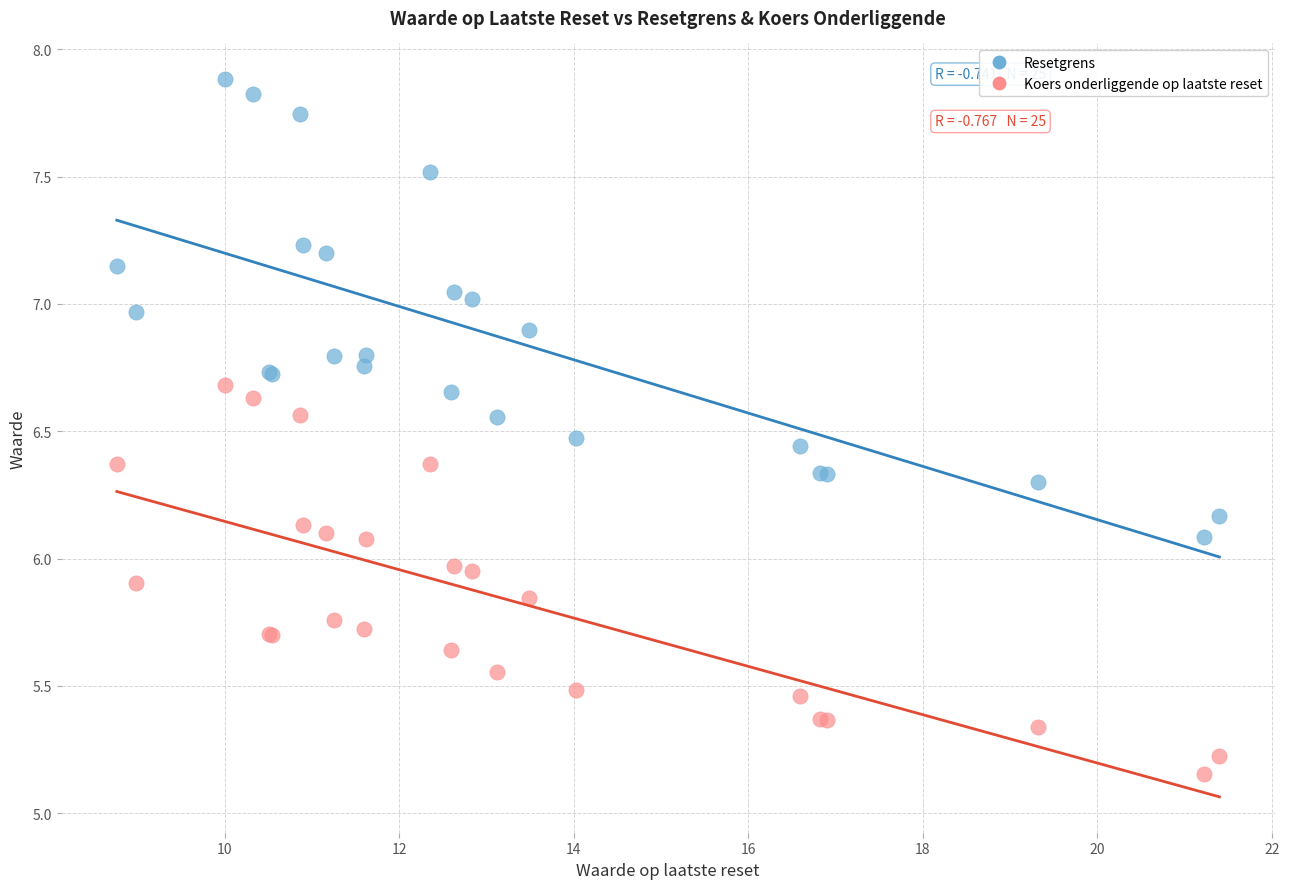

Which series reaches the maximum Y coordinate?

Resetgrens